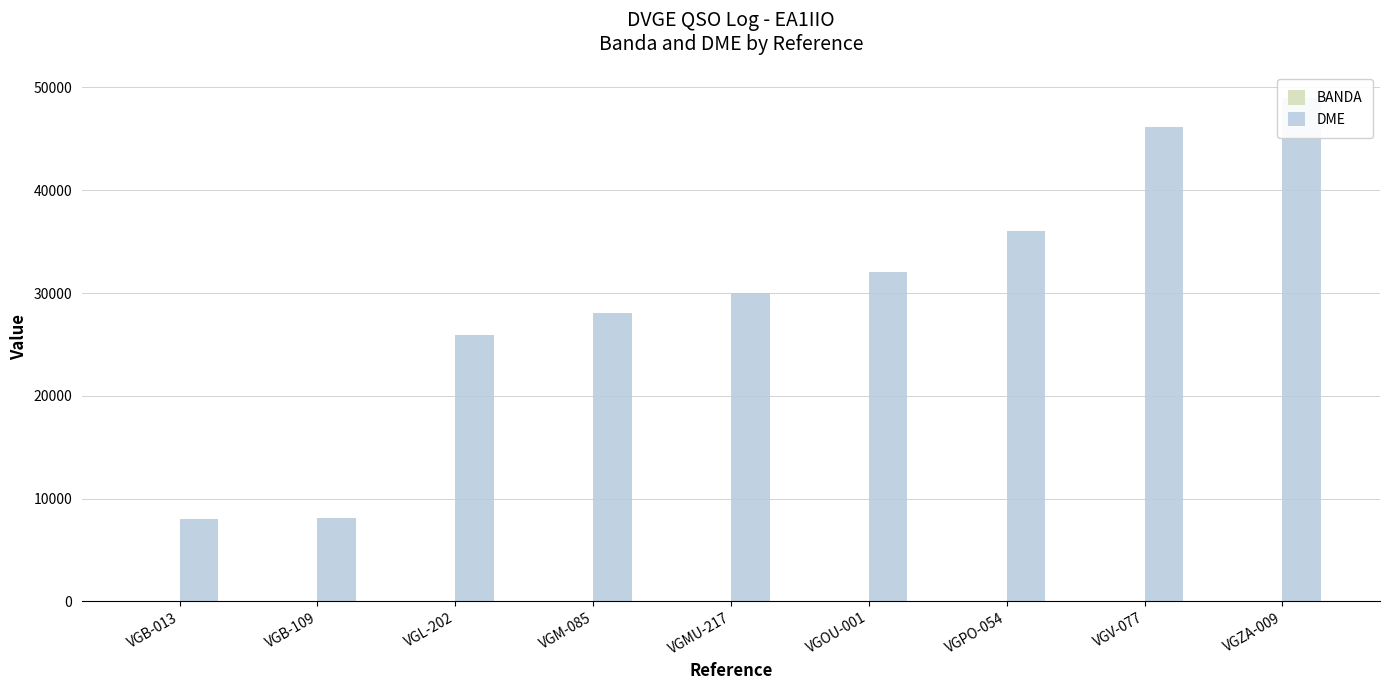

At VGM-085, list the series in order from largest to smallest.

DME, BANDA